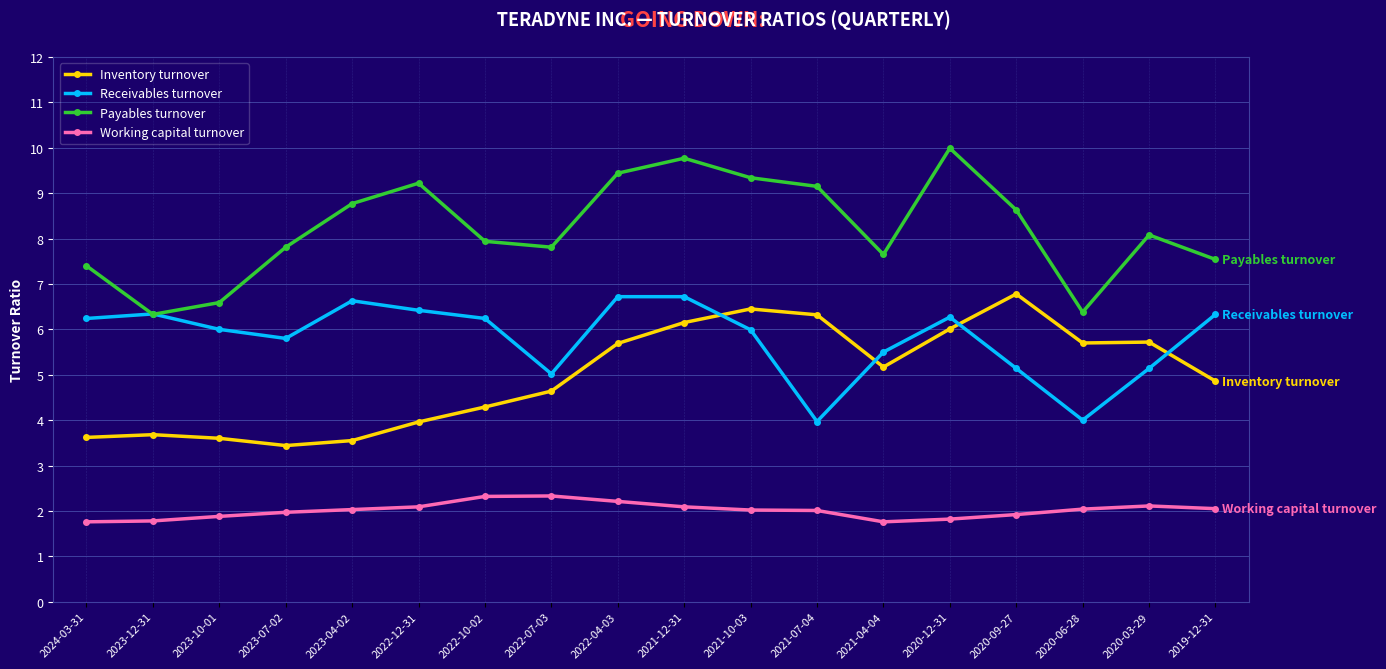

At how many categories does at least one series exceed 4?

18